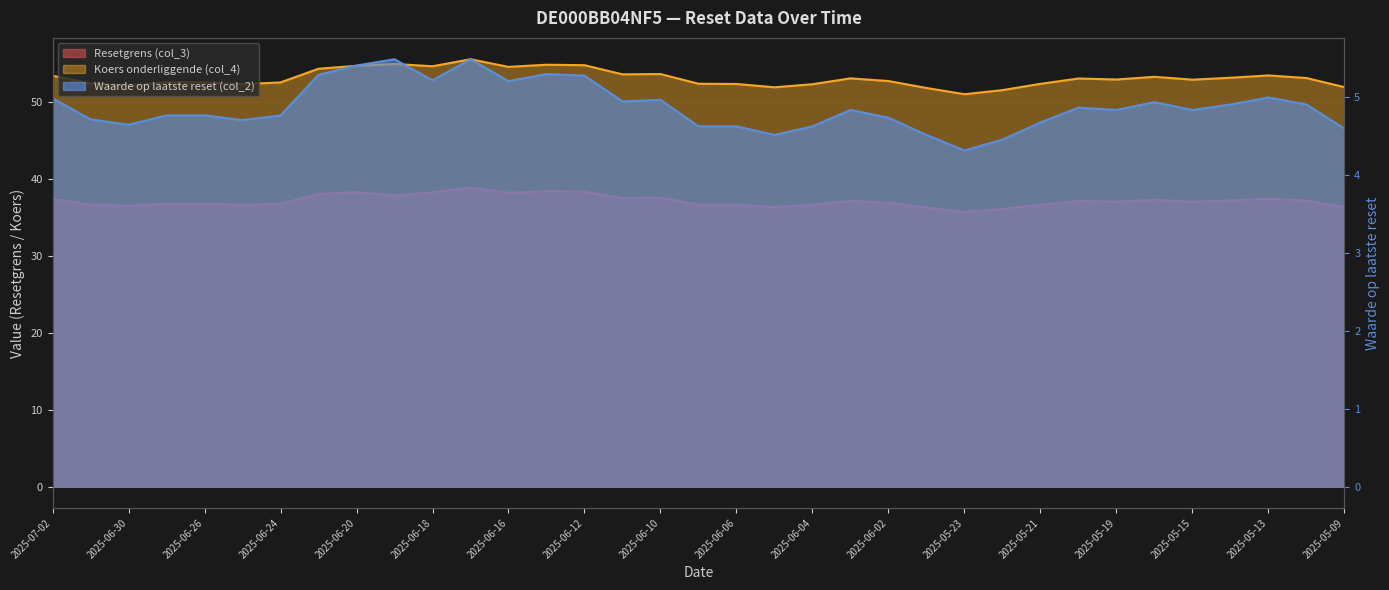

Does the chart display data point markers on the line(s)?

No